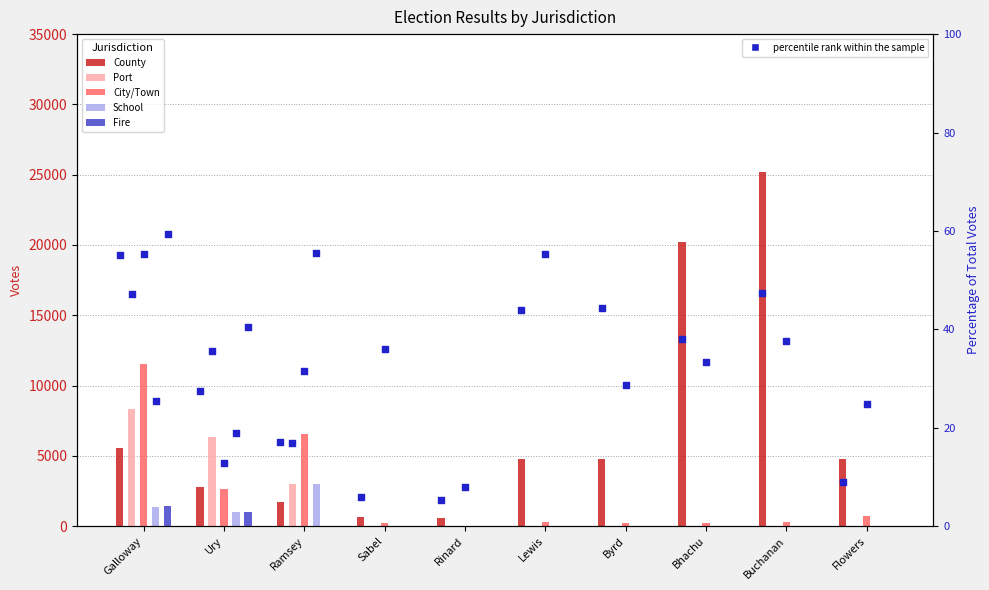

Which series reaches the minimum Y coordinate?

Port